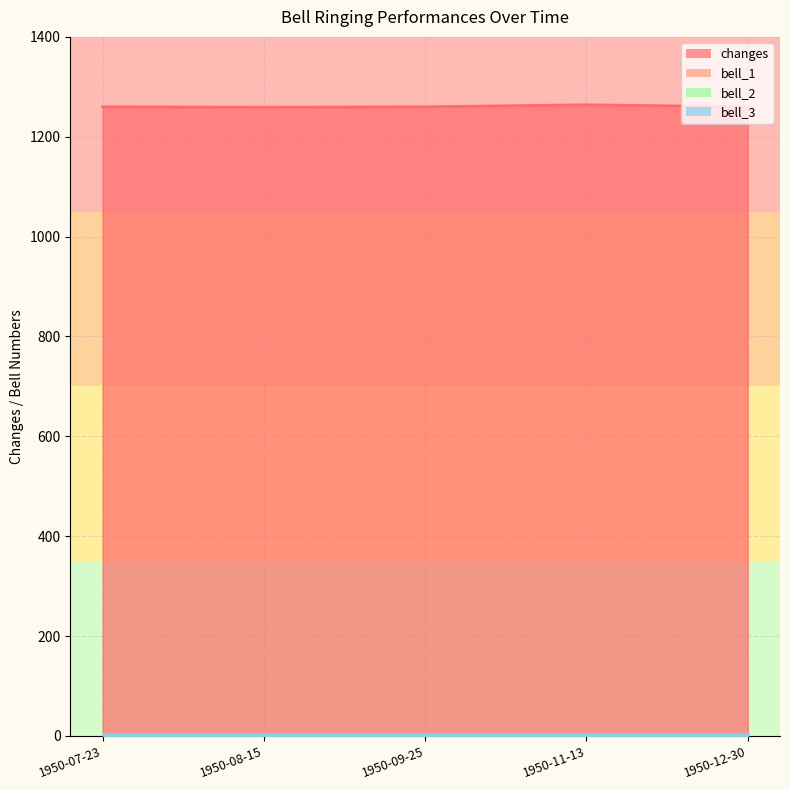

Which category has the highest value across all series?

1950-11-13